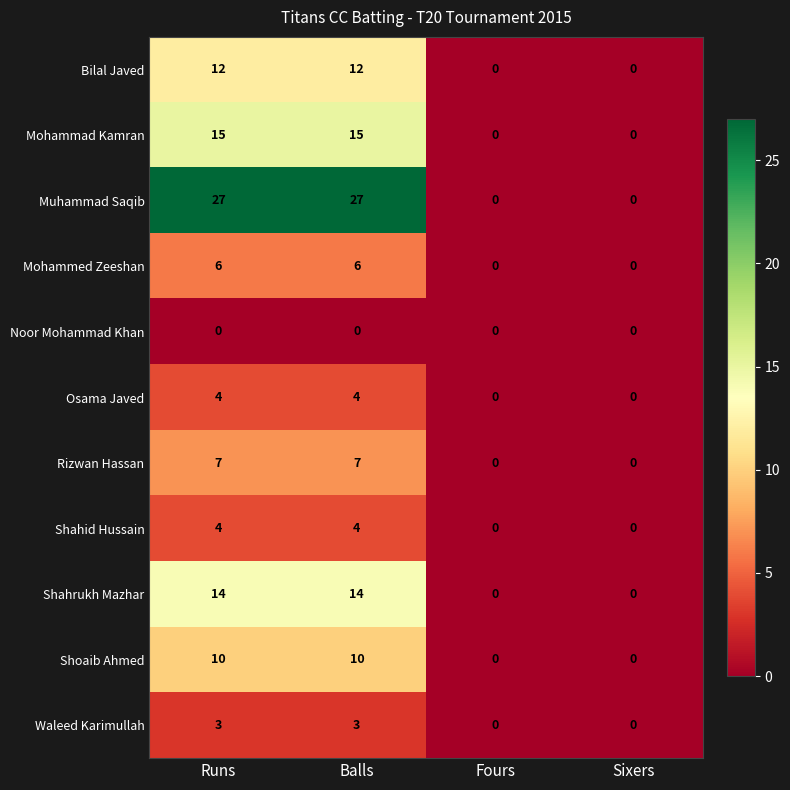

What is the spread (max minus min) of values at Runs?

27